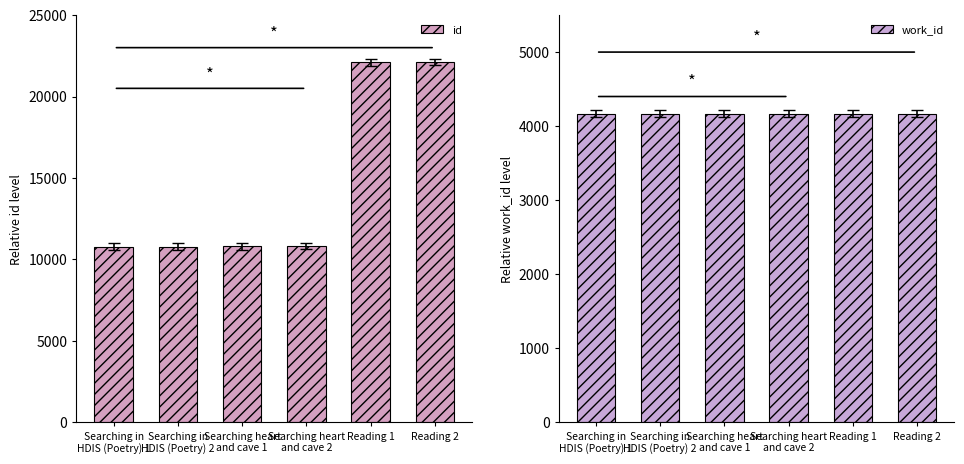

Reading left to right, what are all the values shown in this chart?

id: Searching in
HDIS (Poetry) 1=10791	Searching in
HDIS (Poetry) 2=10792	Searching heart
and cave 1=10808	Searching heart
and cave 2=10813	Reading 1=22099	Reading 2=22114
work_id: Searching in
HDIS (Poetry) 1=4167	Searching in
HDIS (Poetry) 2=4167	Searching heart
and cave 1=4167	Searching heart
and cave 2=4167	Reading 1=4167	Reading 2=4167